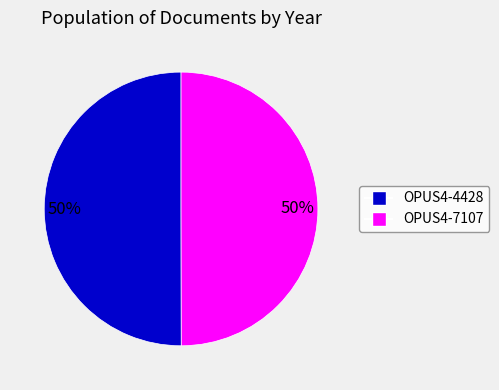

Is it true that OPUS4-7107 is 50% of the pie?

True